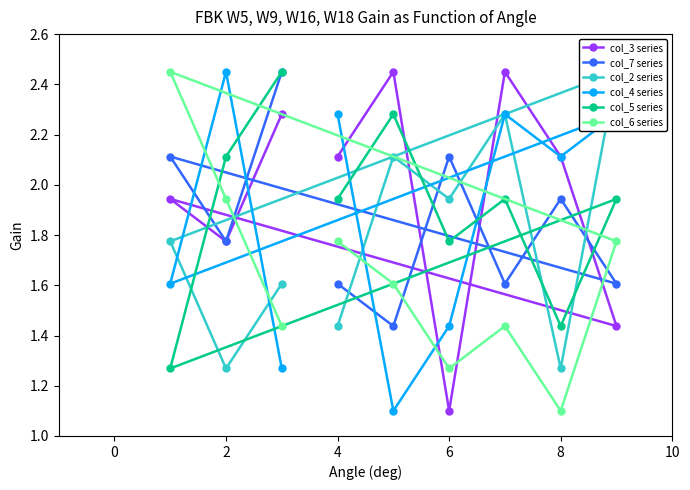

What is the lowest value of the col_3 series series?

1.1